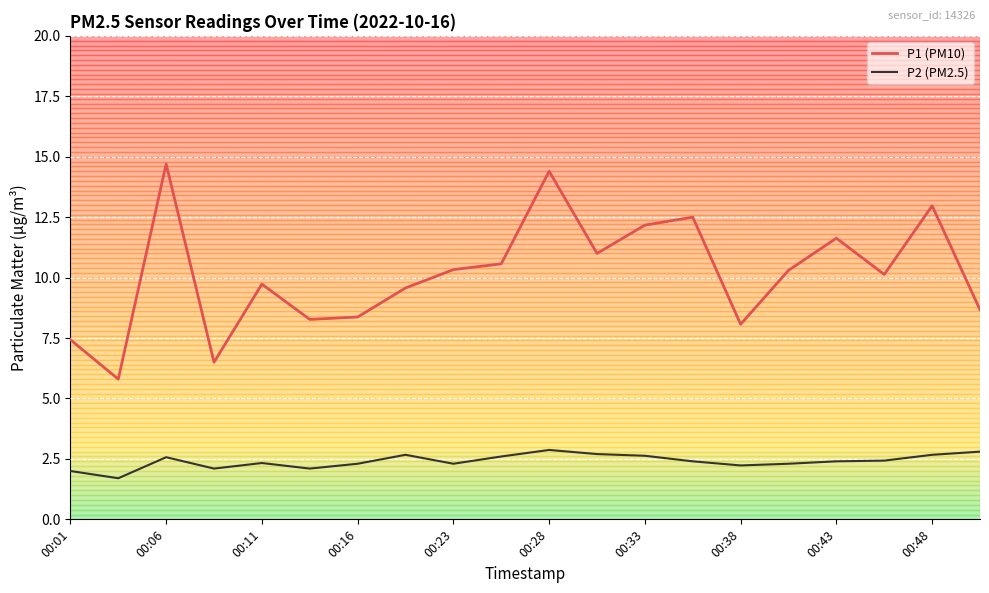

List the series in order of their peak value, lowest first.

P2 (PM2.5), P1 (PM10)